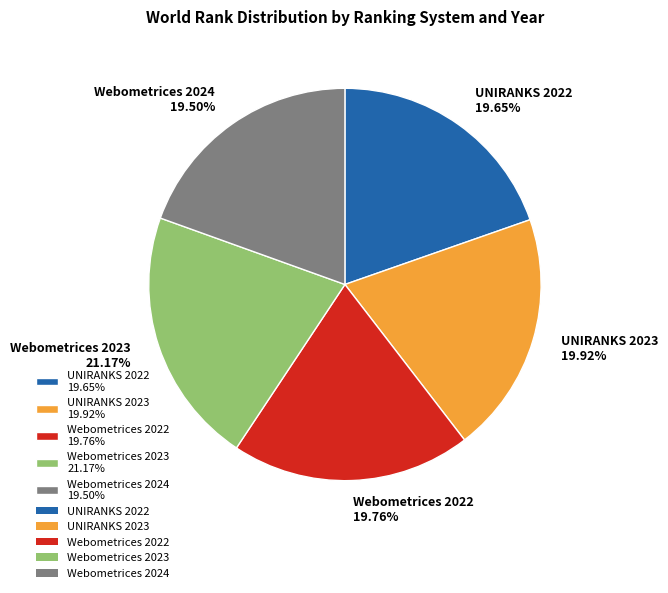

Is there any slice that represents more than half of the pie?

No